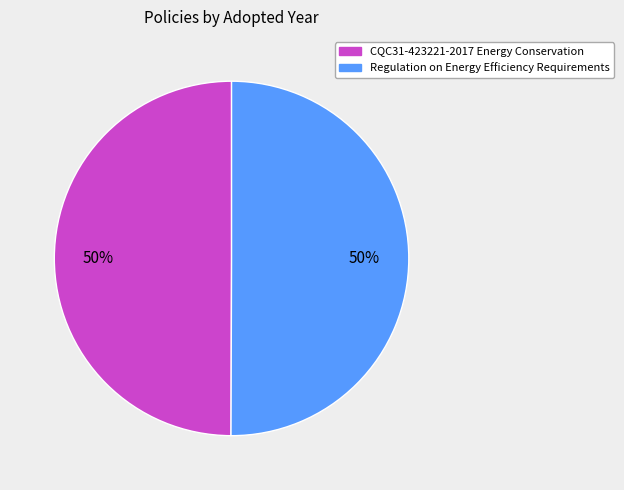

To the nearest percent, what is the average slice percentage?

50%